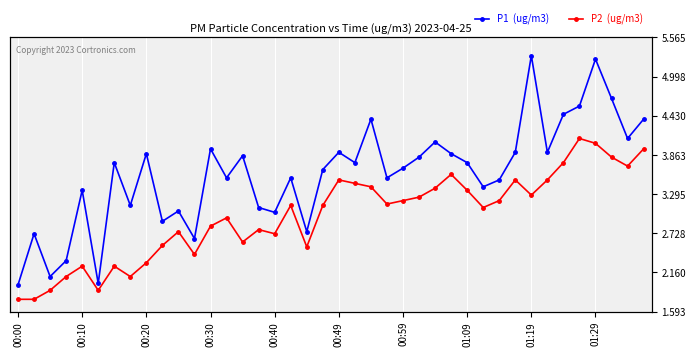

True or false: P2  (ug/m3) and P1  (ug/m3) cross at least once.

False